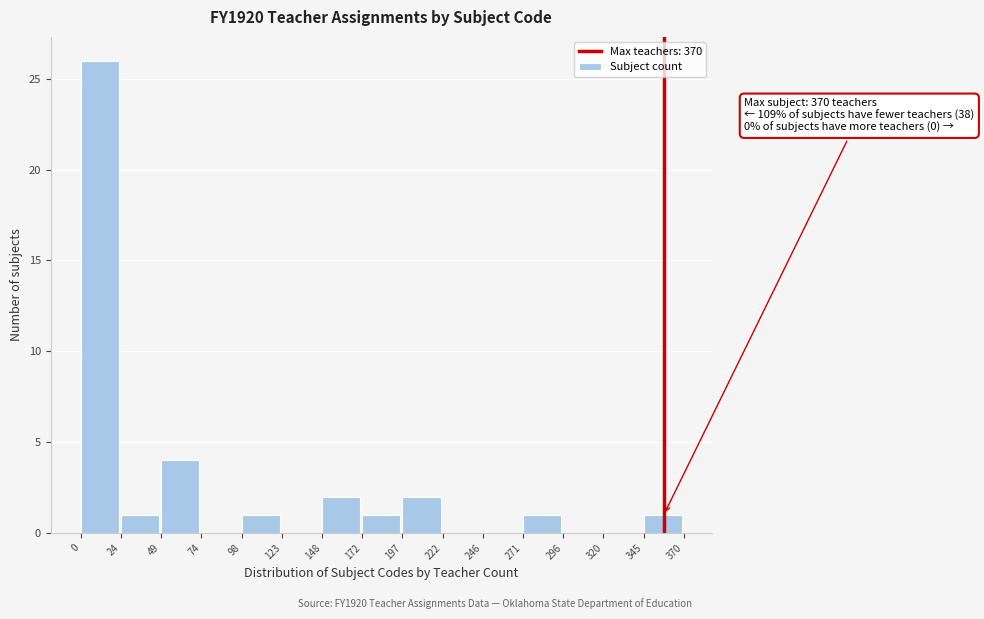

Over which range of the x-axis is the bar tallest?

0 to 24